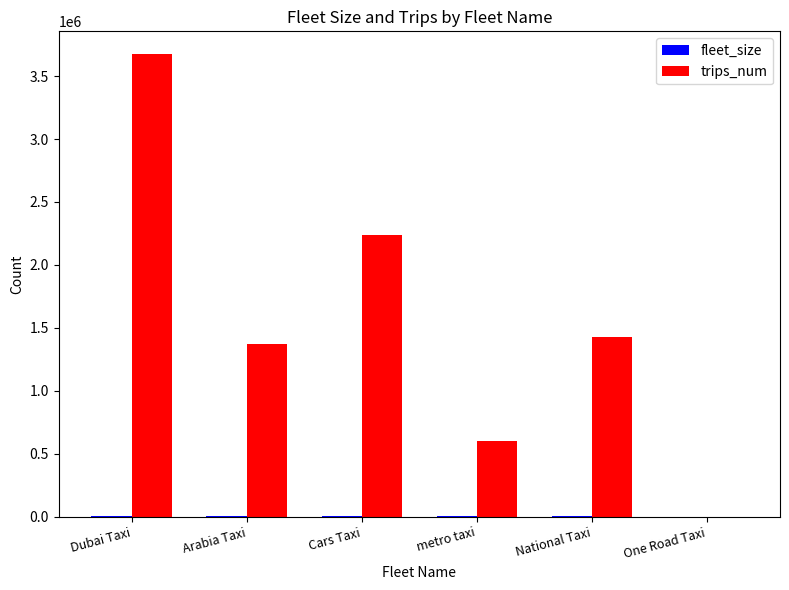

Which series has the largest total across all categories?

trips_num